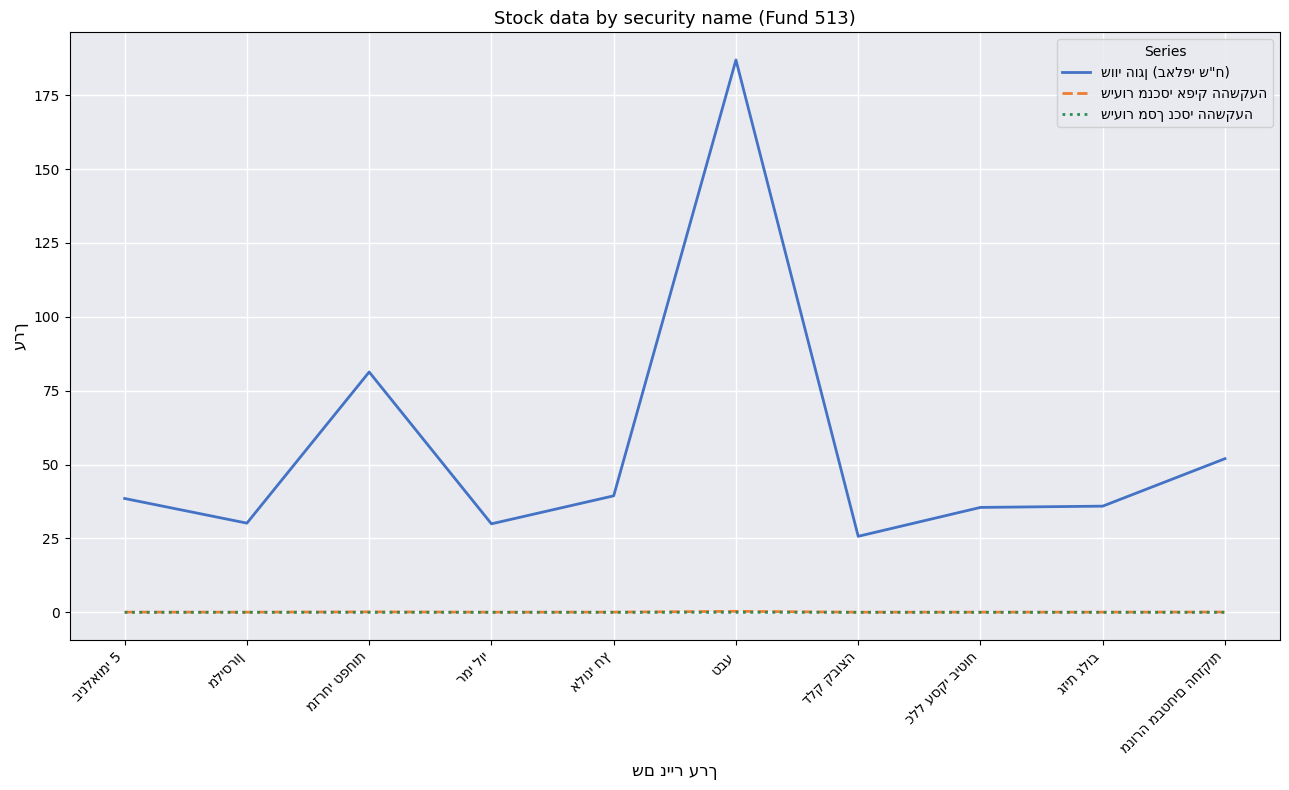

At which label is שווי הוגן (באלפי ש"ח) closest to 106?

מזרחי טפחות